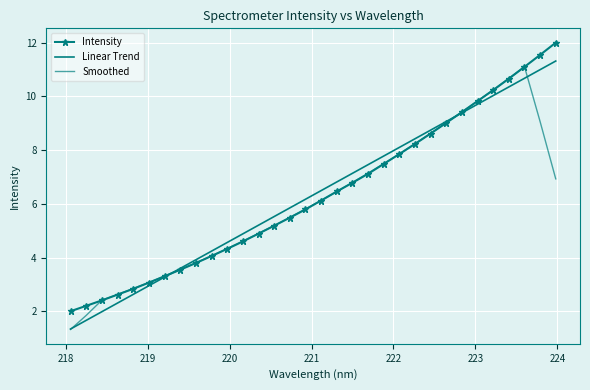

How many data points does each series have?

32